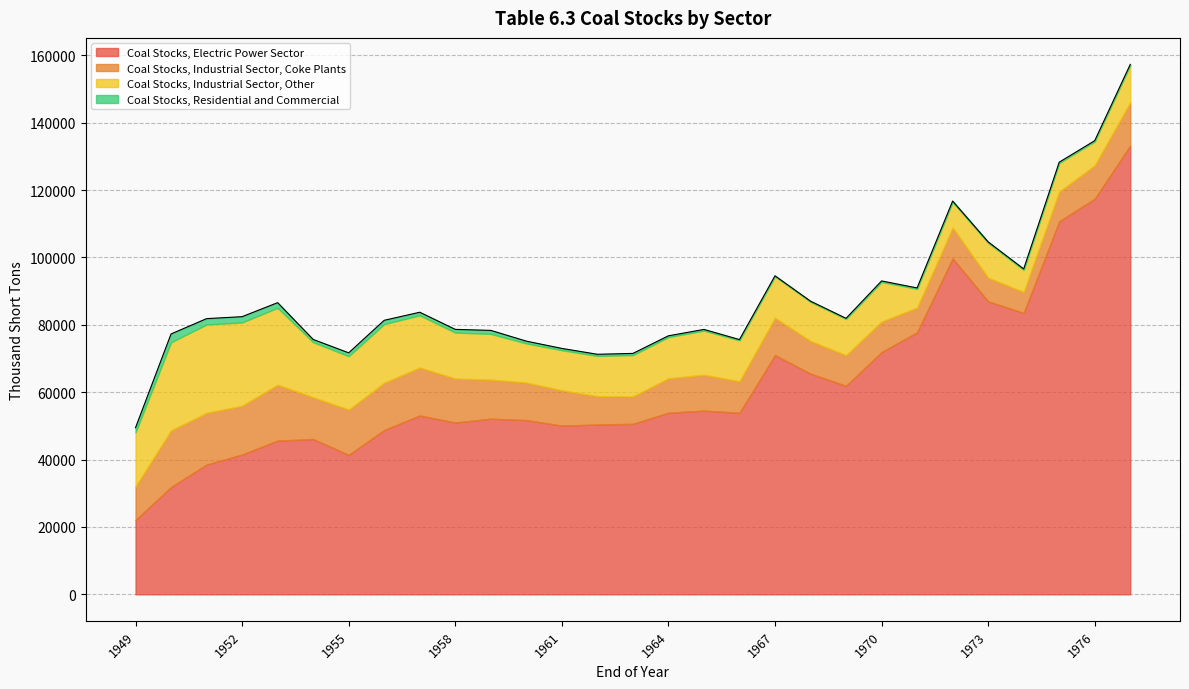

What is the minimum value for Coal Stocks, Industrial Sector, Coke Plants?

6209.0